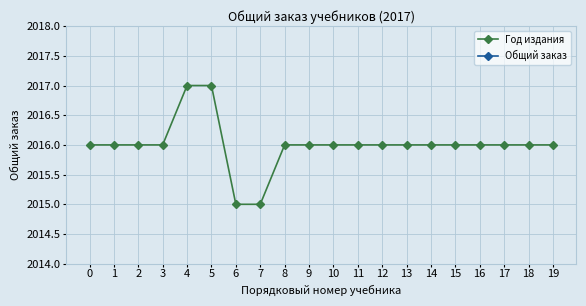

True or false: Год издания and Общий заказ intersect in this chart.

False